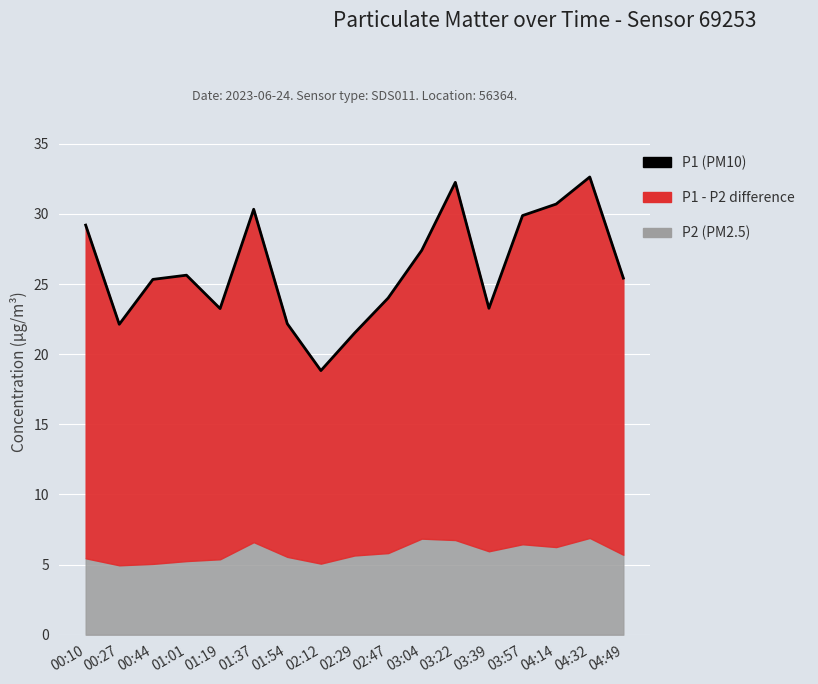

Between 03:22 and 01:01, which is larger?

03:22